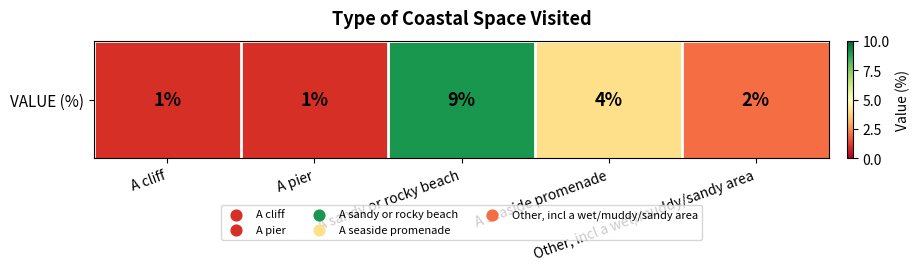

What is the approximate value at A pier?

1